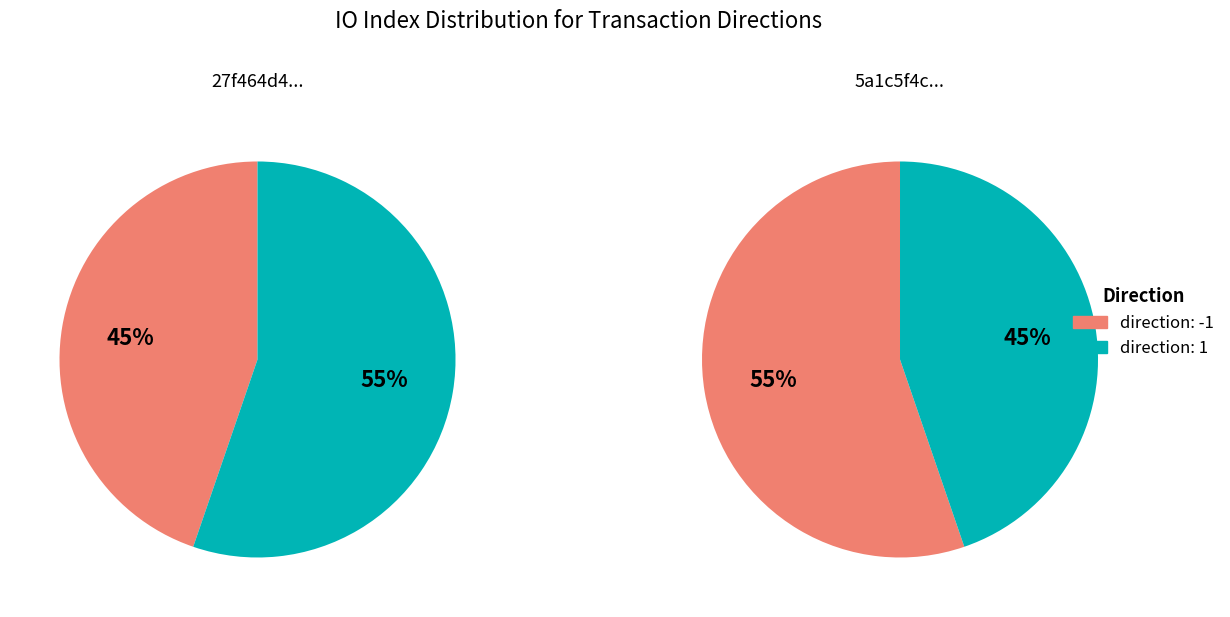

Is direction: -1 the majority of the pie?

No